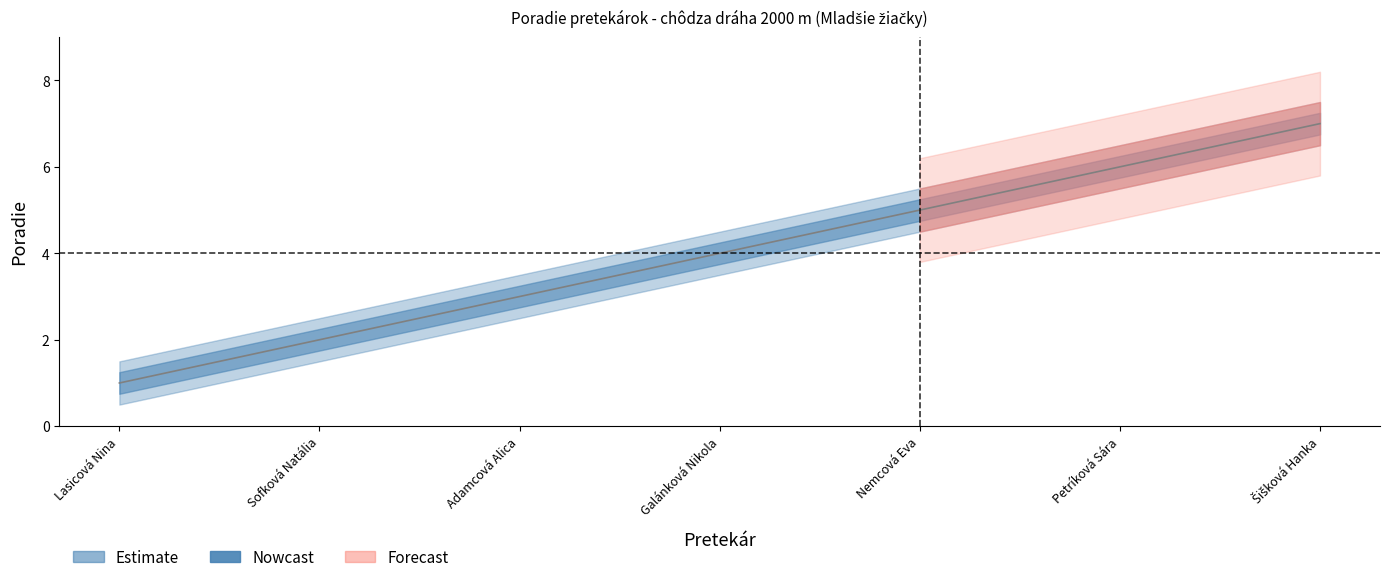

Is the value of Poradie_lower at Galánková Nikola greater than the value of Poradie_upper at Nemcová Eva?

No